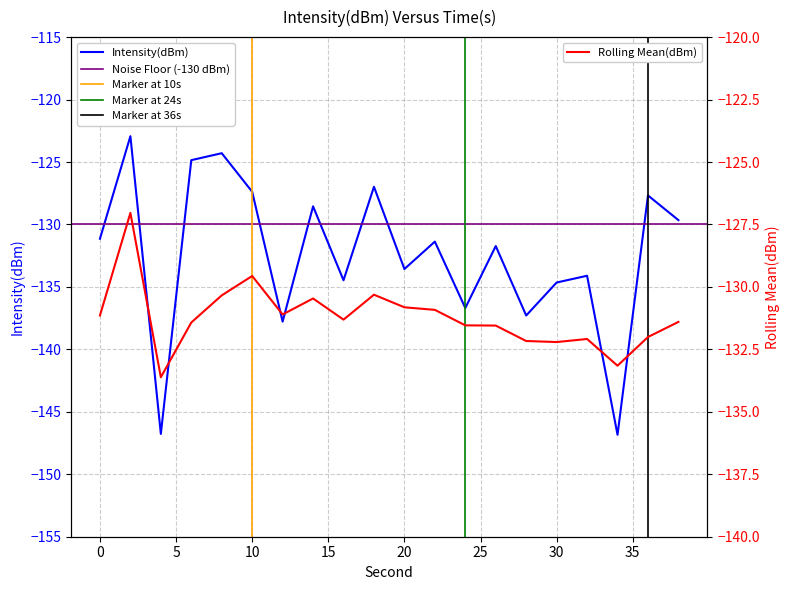

What is the sum of the intensity(dBm) values at 14 and 30?

-263.2